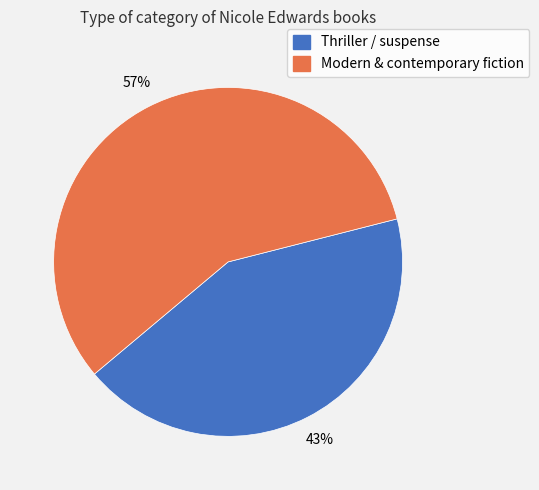

To the nearest percent, what percentage of the pie is Modern & contemporary fiction?

57%